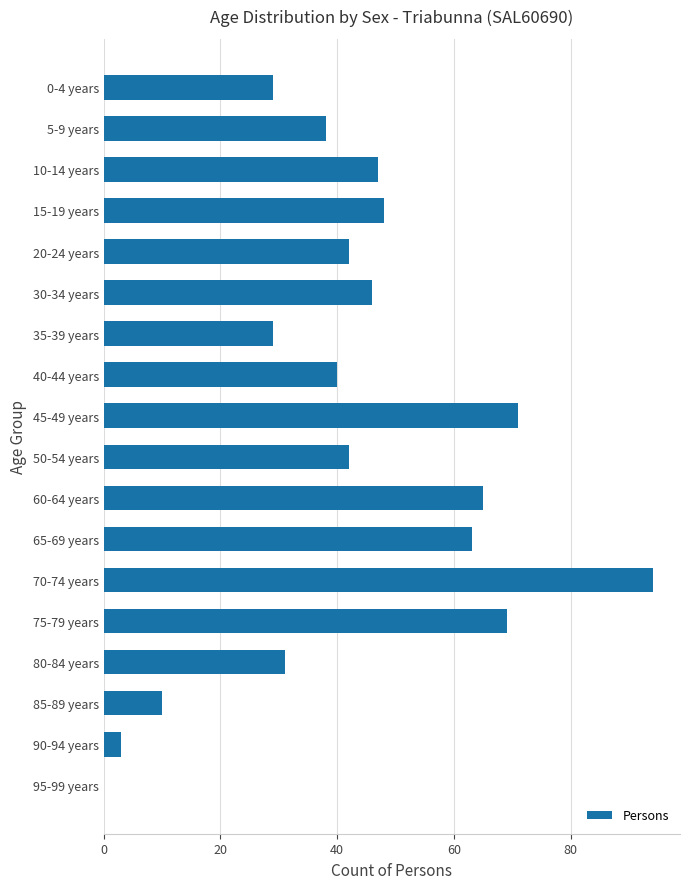

Reading top to bottom, transcribe all the data shown in this chart.

0-4 years=29	5-9 years=38	10-14 years=47	15-19 years=48	20-24 years=42	30-34 years=46	35-39 years=29	40-44 years=40	45-49 years=71	50-54 years=42	60-64 years=65	65-69 years=63	70-74 years=94	75-79 years=69	80-84 years=31	85-89 years=10	90-94 years=3	95-99 years=0